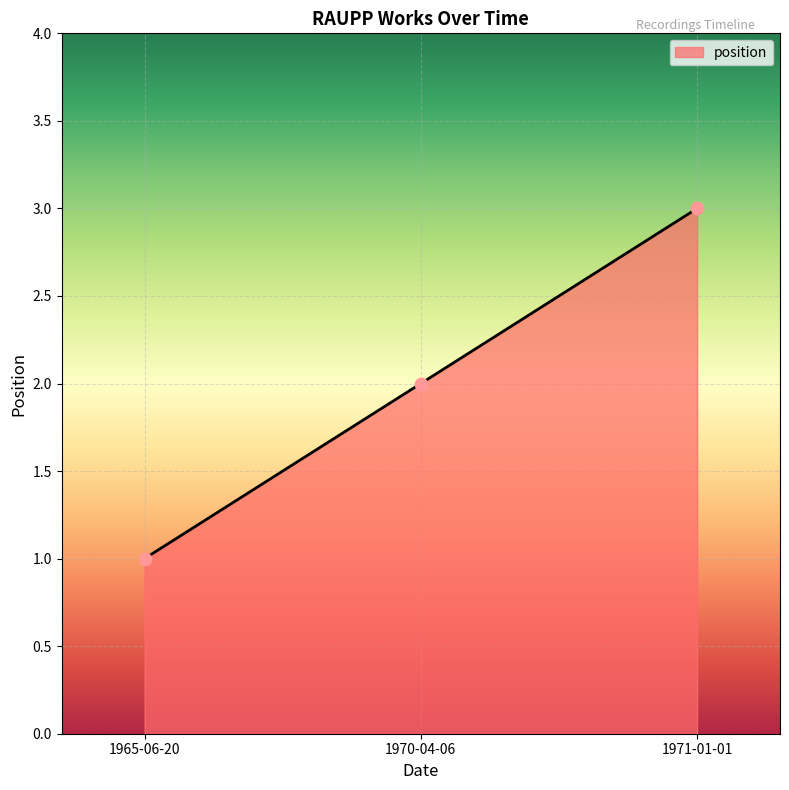

Approximately how many times larger is the value at 1965-06-20 compared to 1971-01-01?

0.3